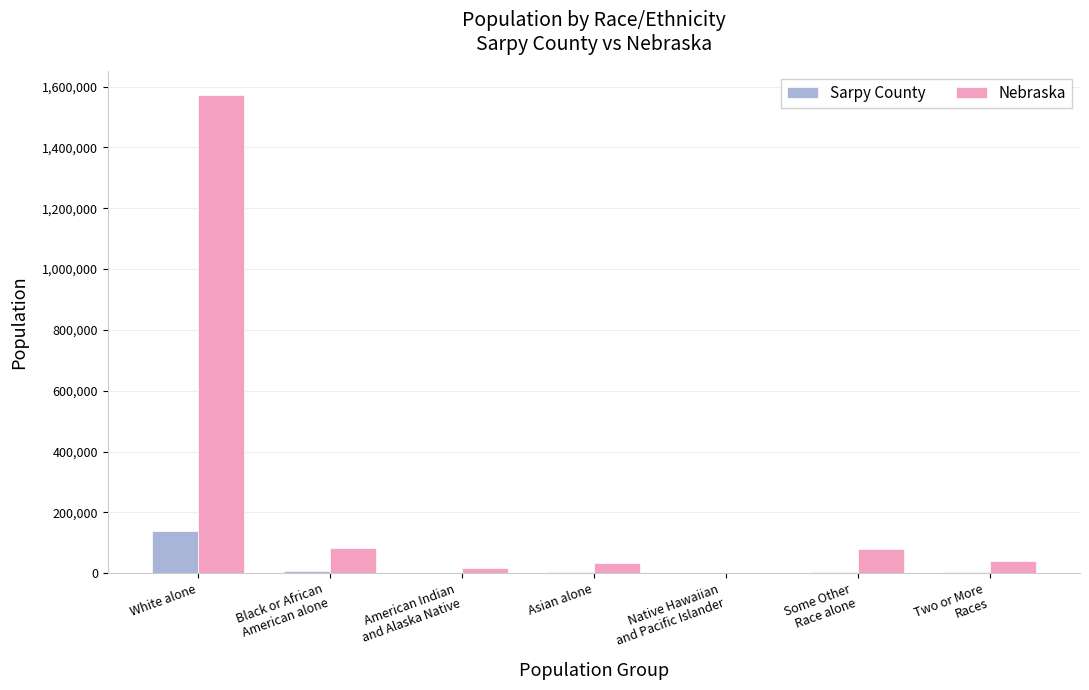

How many categories are shown in the chart?

7